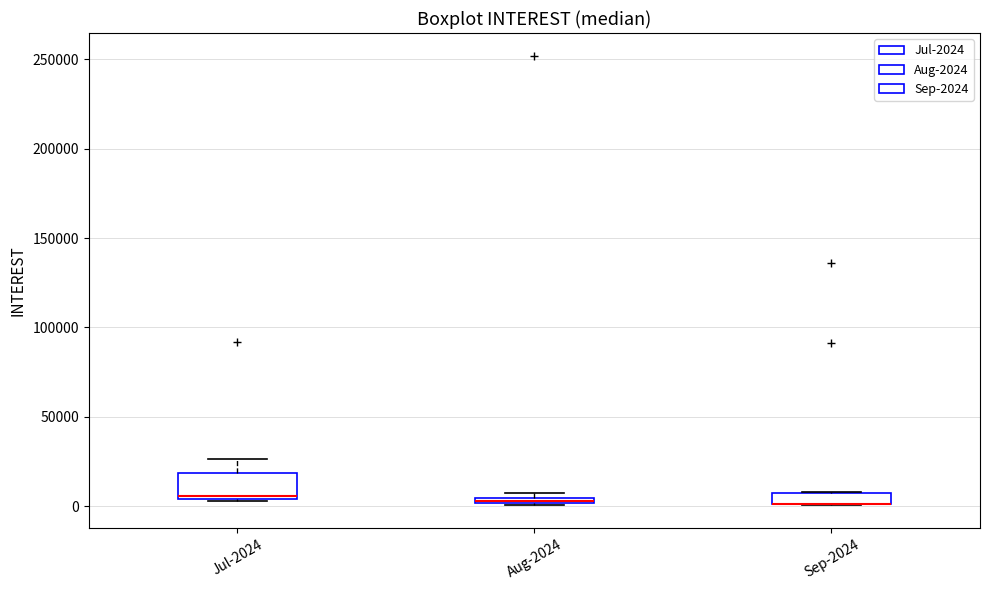

Which box is the tallest, from its lower edge to its upper edge?

Jul-2024